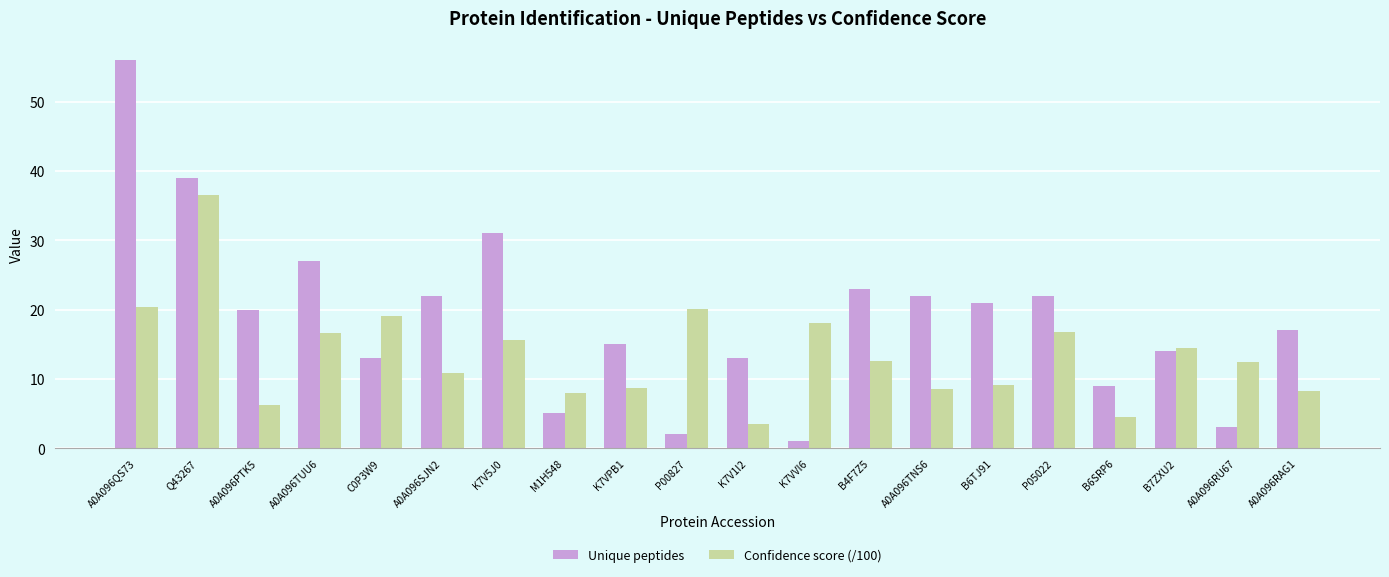

True or false: Unique peptides has a value of 13.0 at K7V1I2.

True